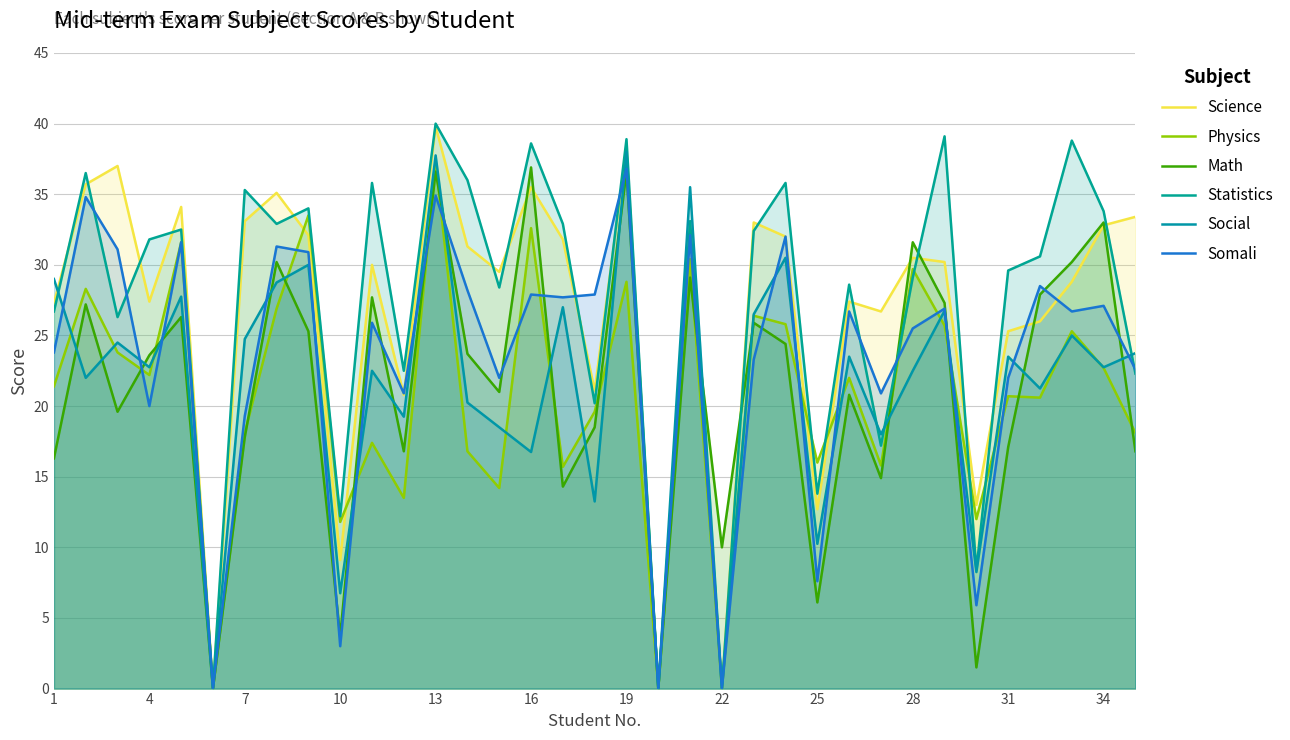

The value of Math at 23 is 24.4. True or false?

True